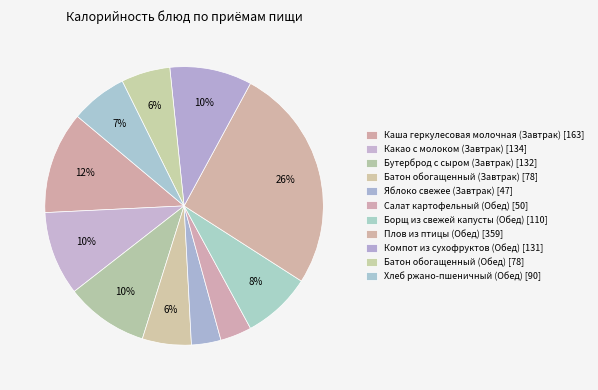

Count the number of slices in the pie.

11